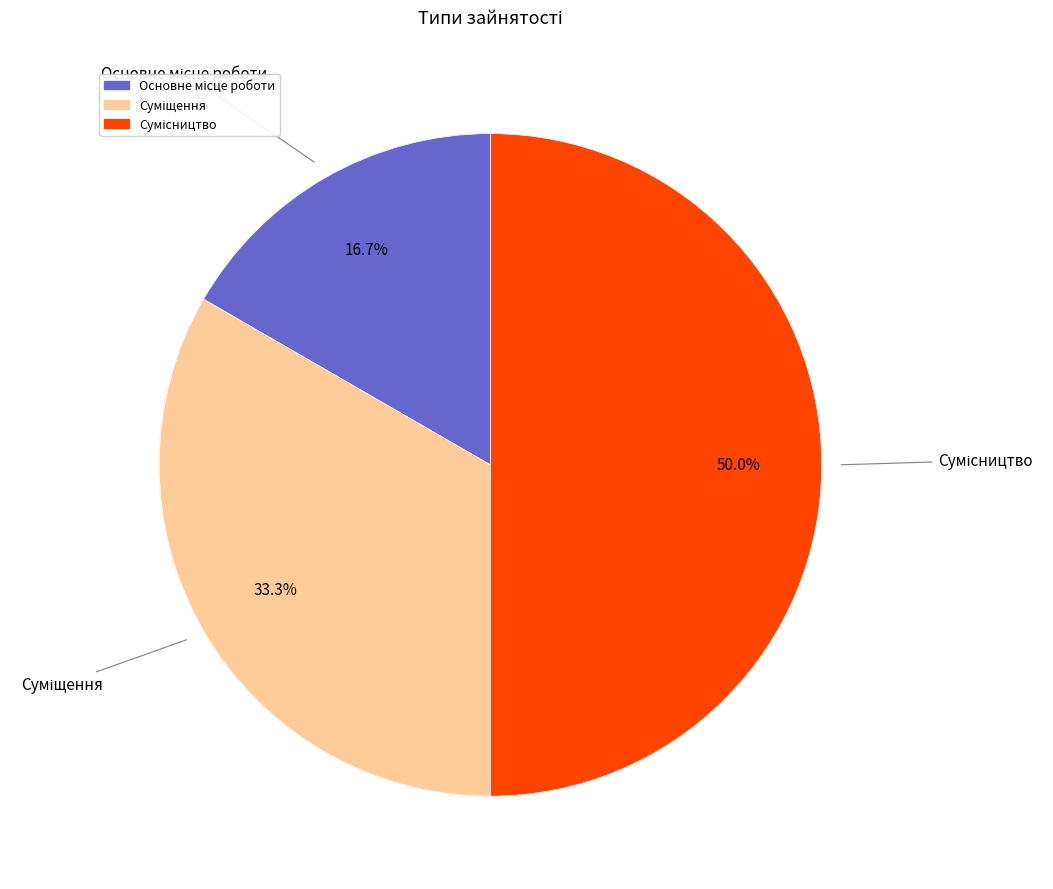

Is it true that Суміщення is 40% of the pie?

False